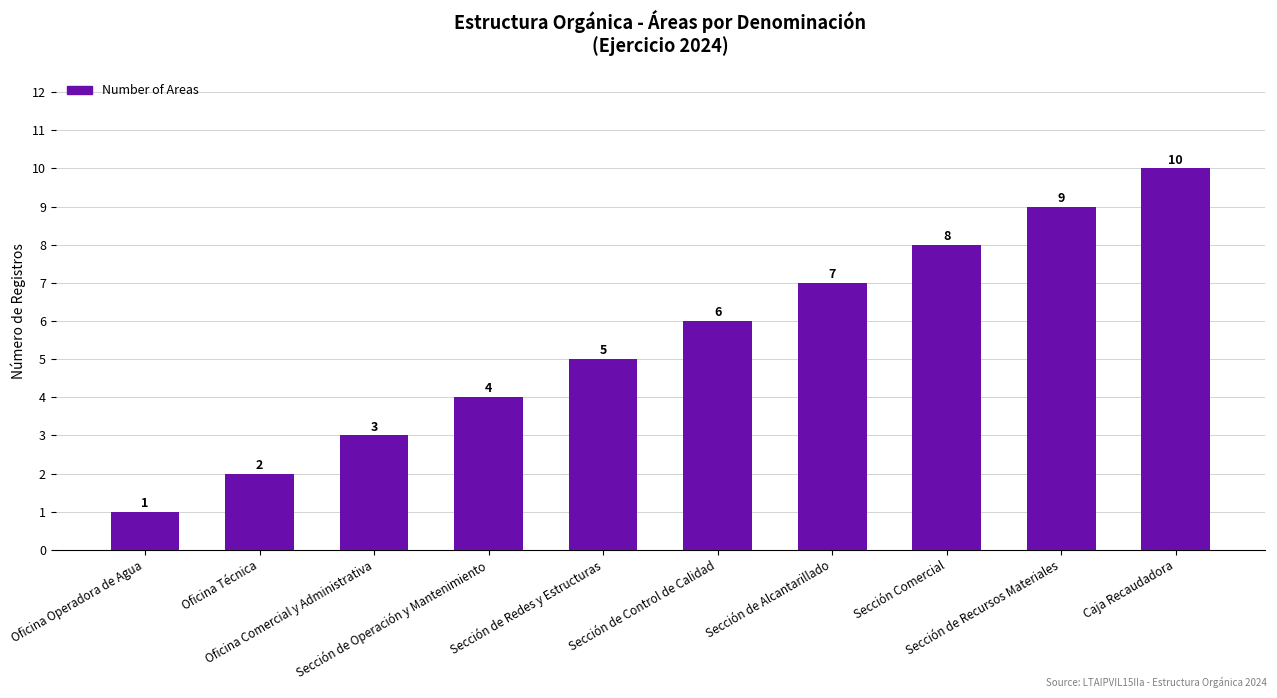

True or false: the data shows 2 at Oficina Comercial y Administrativa.

False